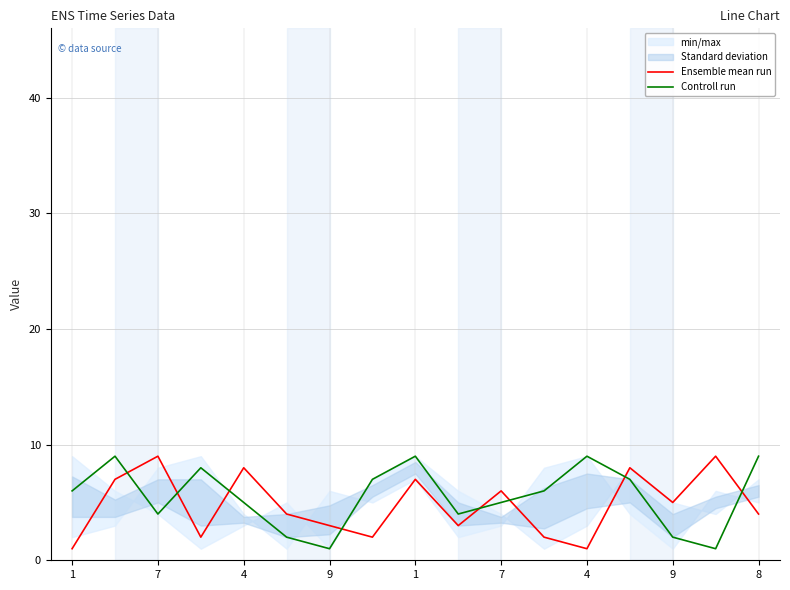

What is the difference between the highest and lowest values at 1?

5